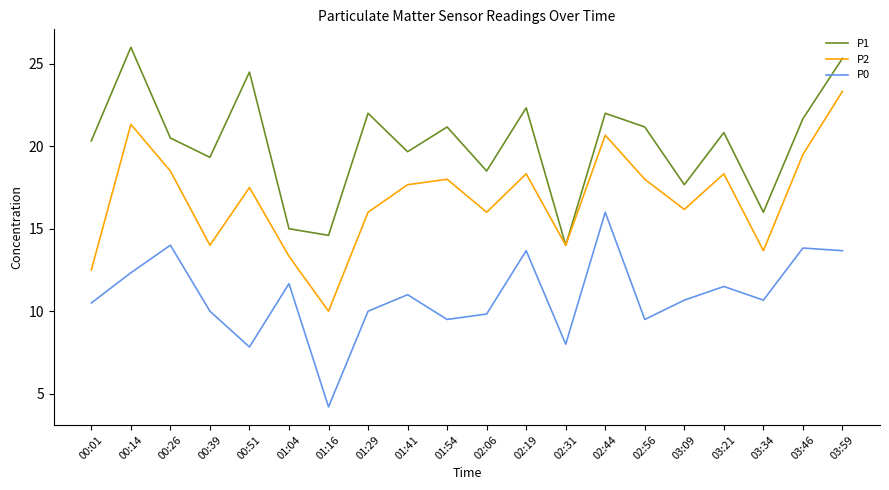

List the series in order of their peak value, highest first.

P1, P2, P0